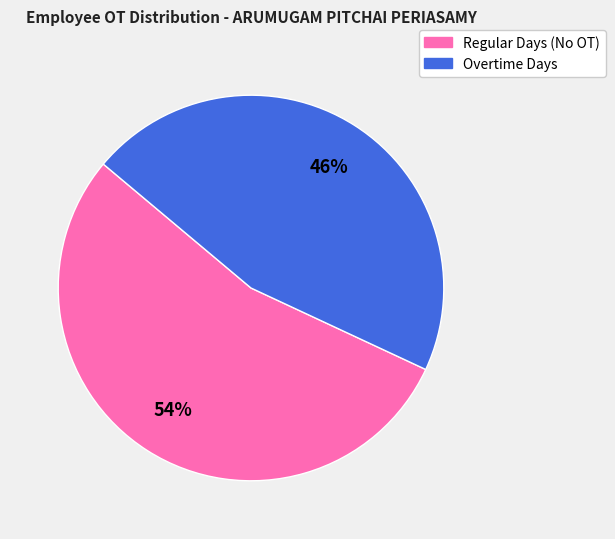

To the nearest percent, what is the average slice percentage?

50%